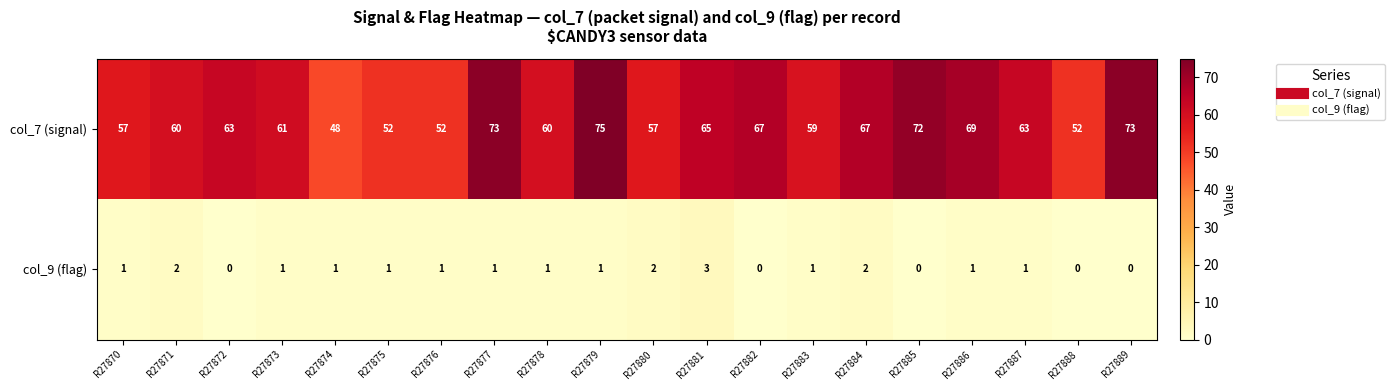

What is the difference between the maximum and minimum values in the col_7 (signal) series?

27